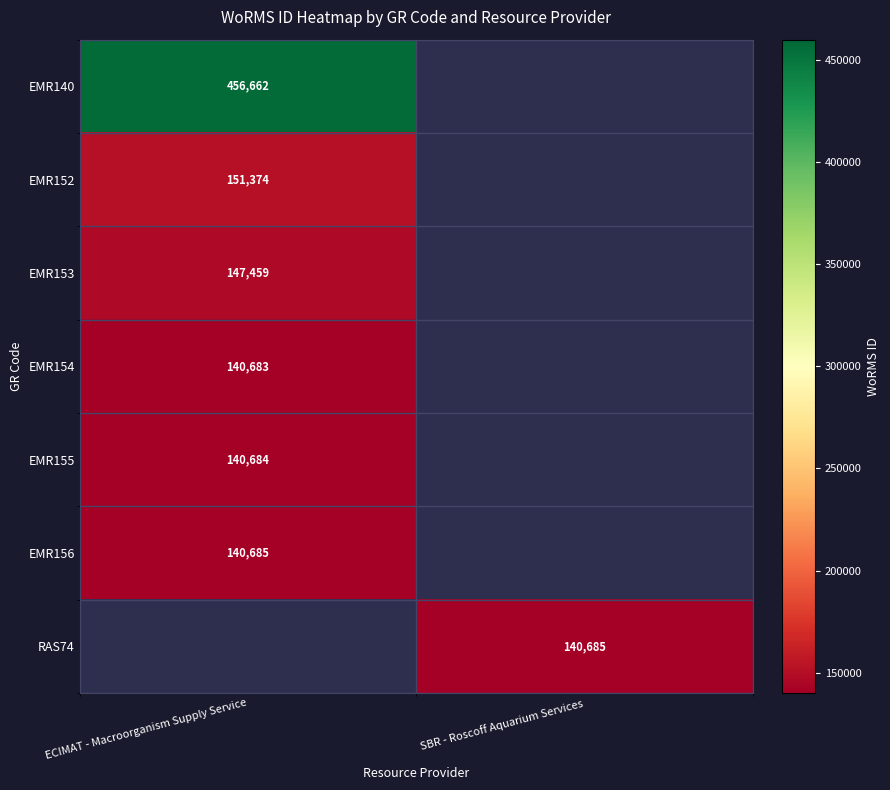

True or false: EMR153 has a value of 147459 at ECIMAT - Macroorganism Supply Service.

True